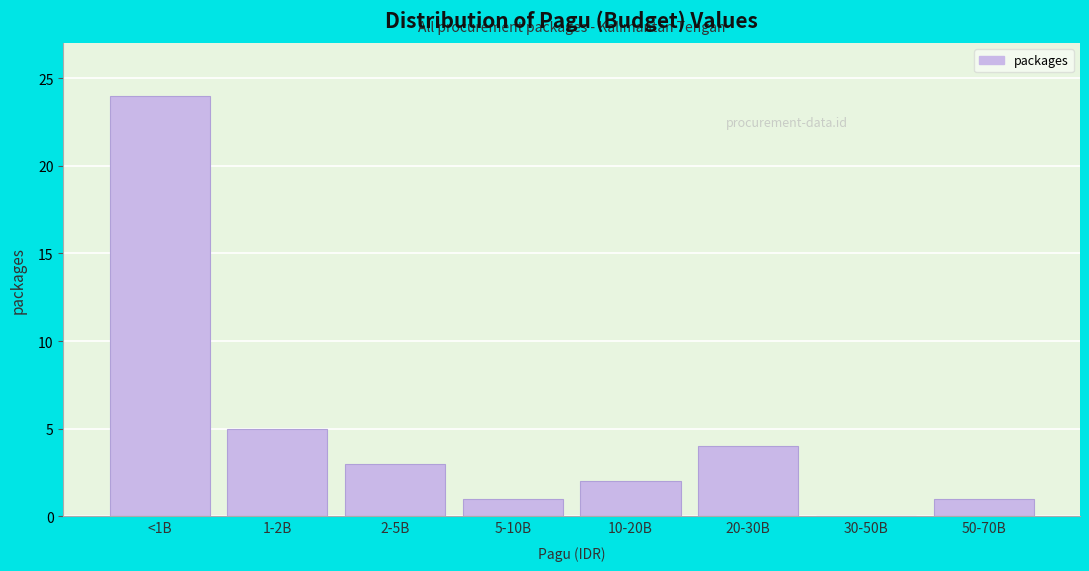

Reading left to right, transcribe all the data shown in this chart.

<1B=24	1-2B=5	2-5B=3	5-10B=1	10-20B=2	20-30B=4	30-50B=0	50-70B=1